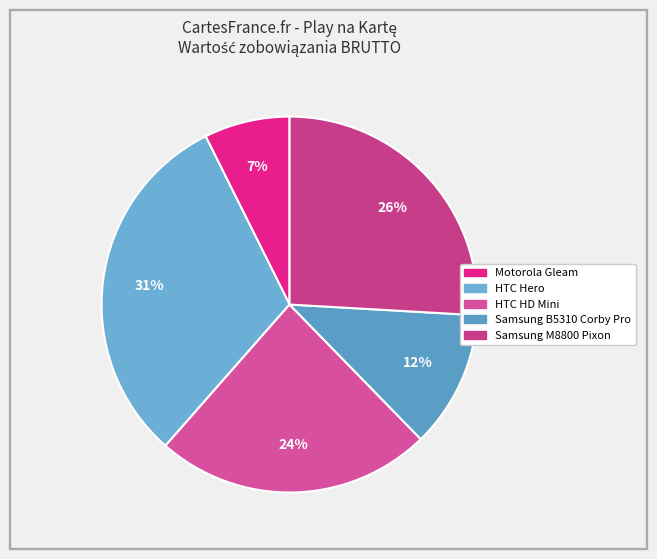

To the nearest percent, what is the difference between the Samsung B5310 Corby Pro and HTC HD Mini slice percentages?

12%